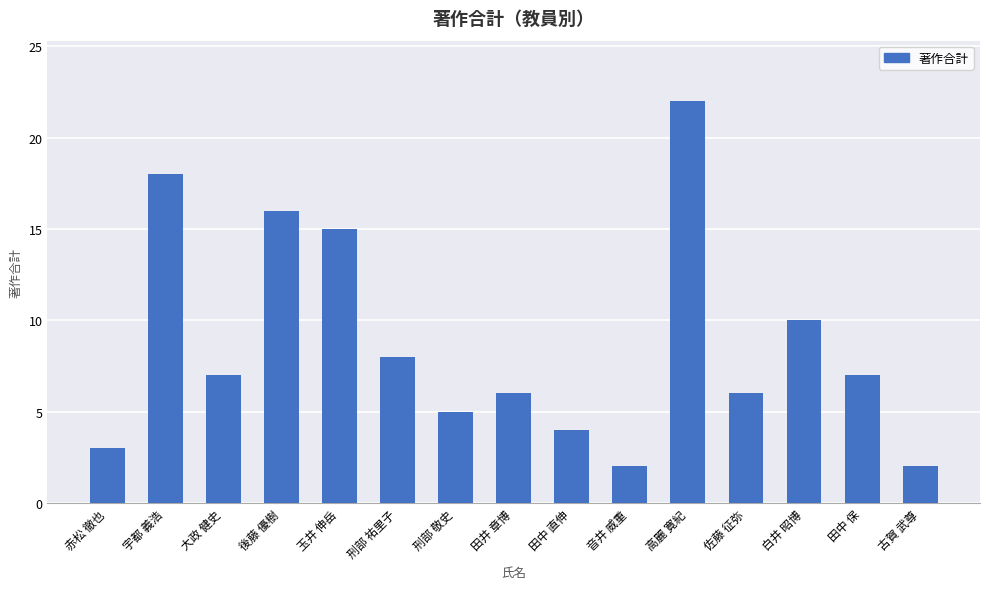

What is the value of the 10th bar from the left?

2